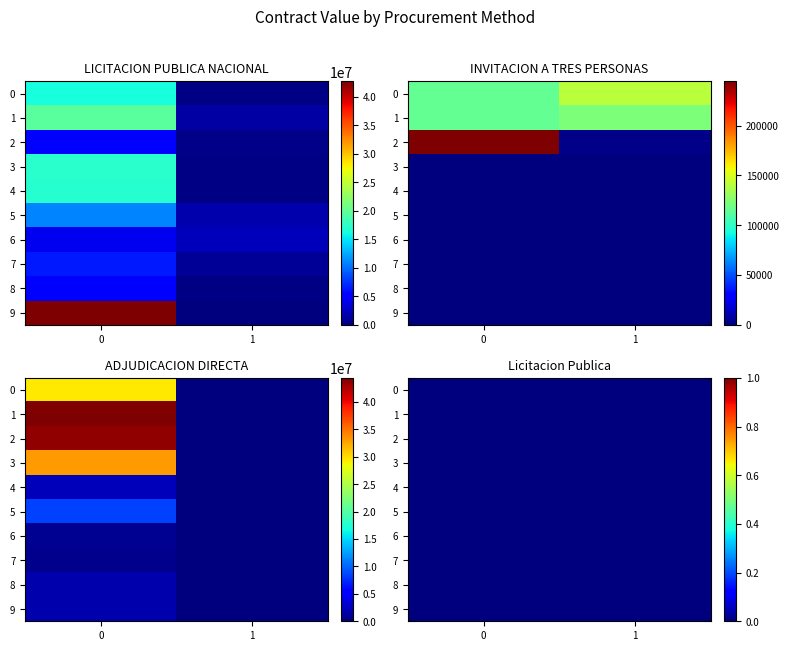

What is the difference between the maximum and minimum values in the LICITACION PUBLICA NACIONAL series?

43834705.2